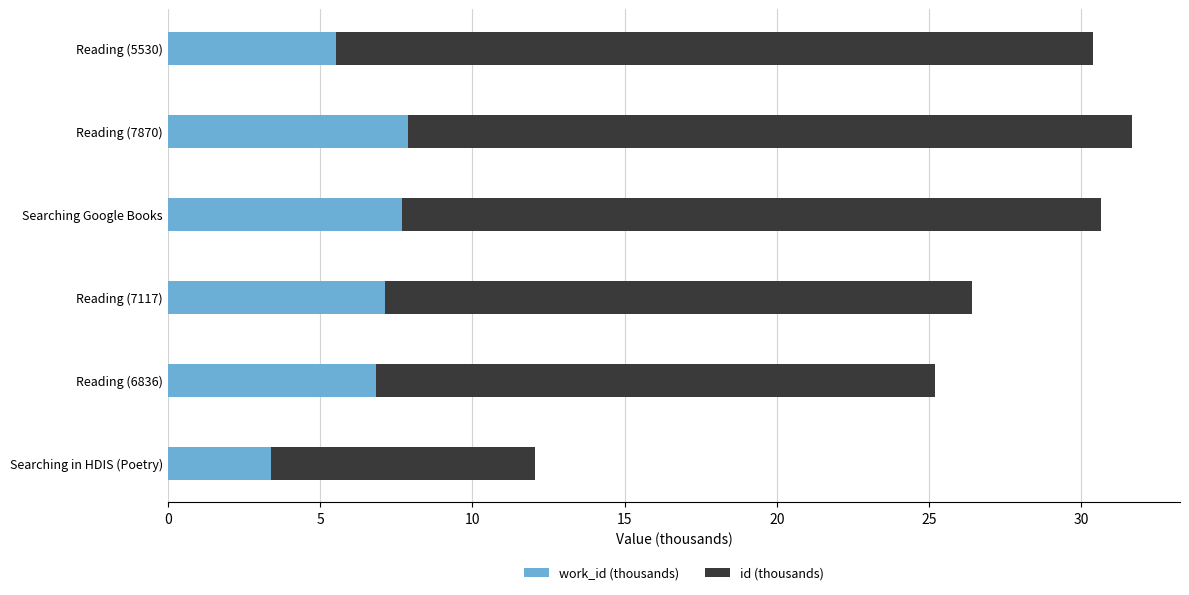

What is the total value across all series at Reading (7870)?

31.7